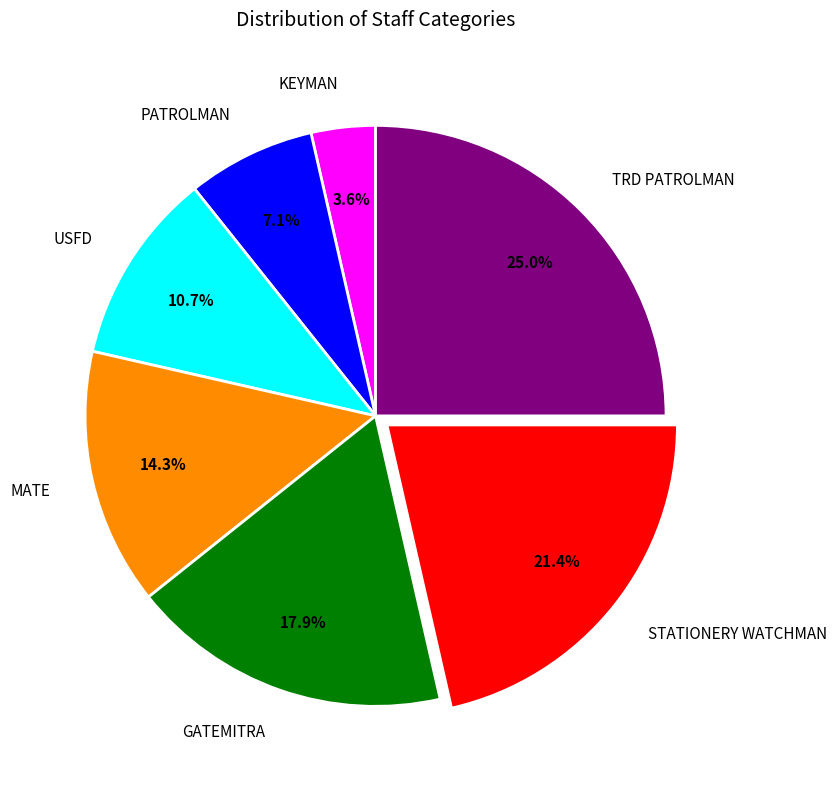

Is it true that USFD is 11% of the pie?

True